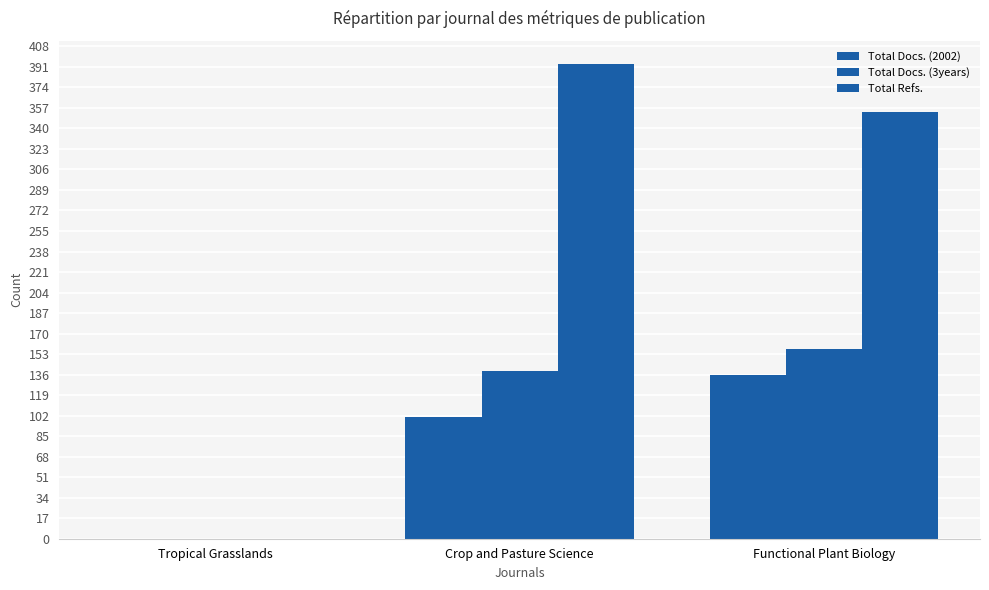

How many data points does each series have?

3